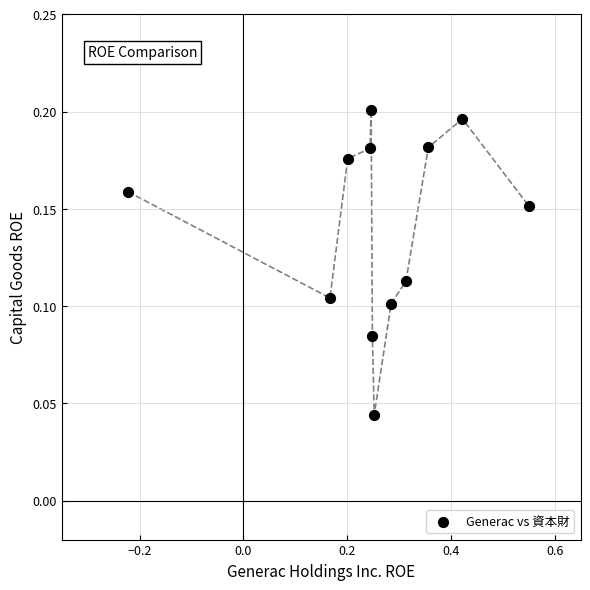

What is the range of X values (max minus min)?

0.8